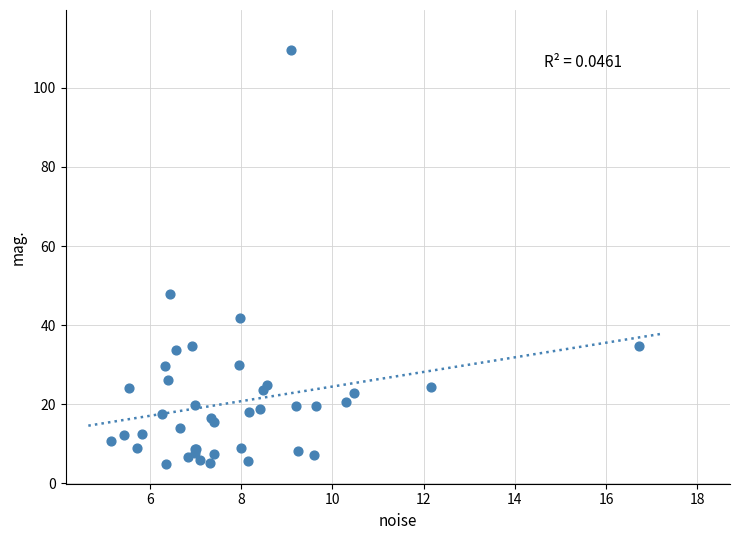

What Y value in the scatter plot is closest to 57?

48.0